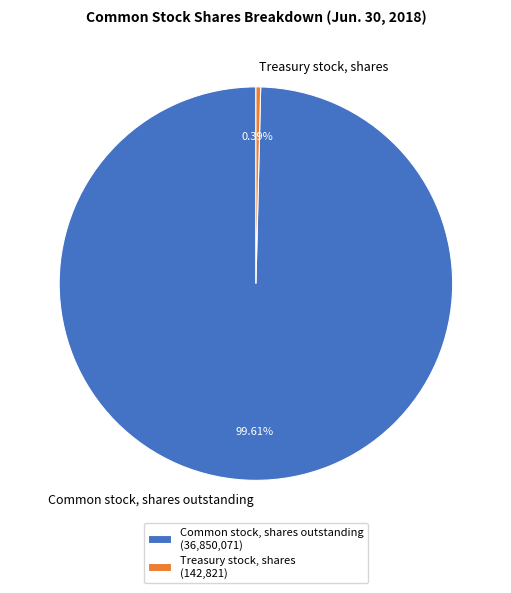

The Common stock, shares outstanding slice represents 87% of the pie. True or false?

False